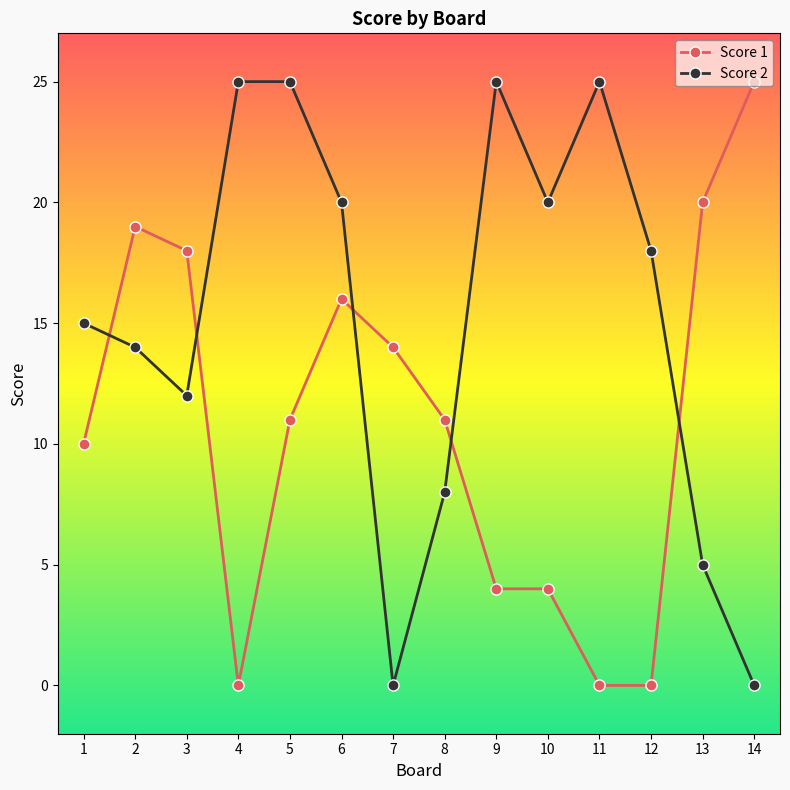

Rank the series by their average value, from highest to lowest.

Score 2, Score 1